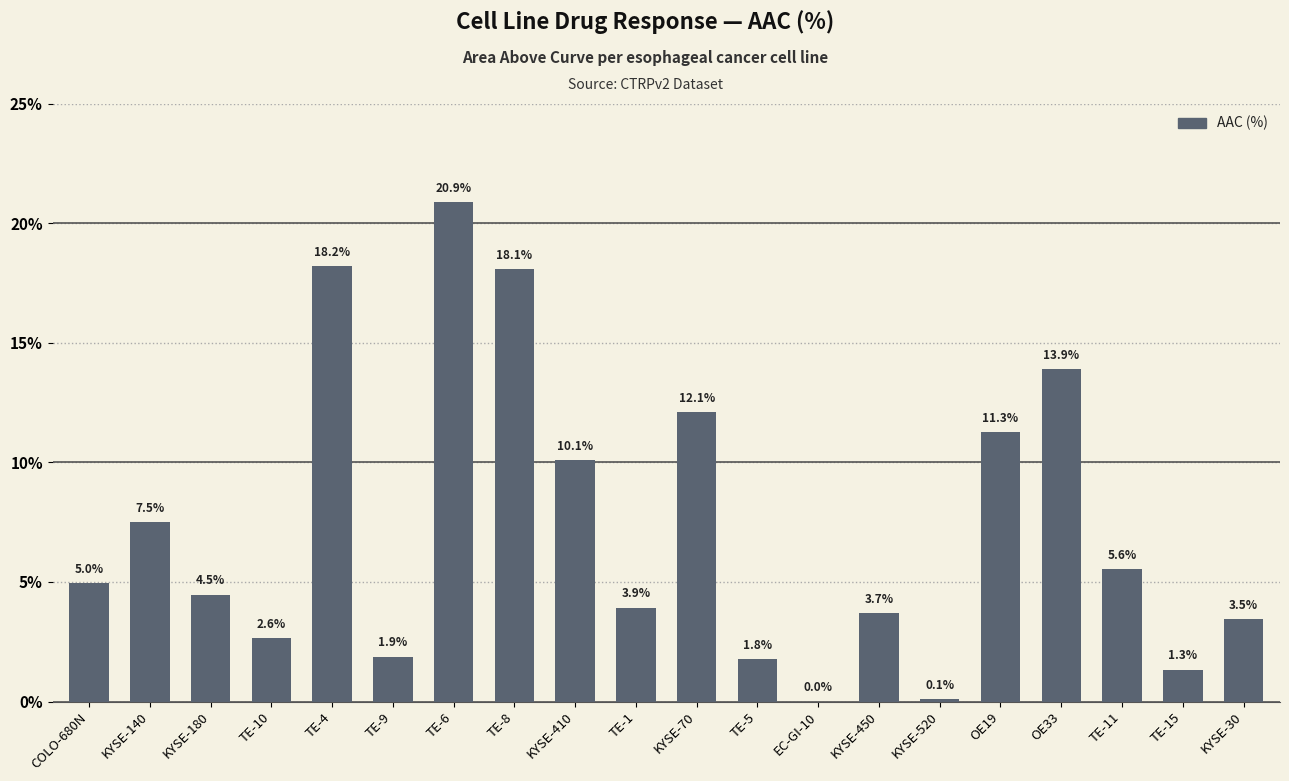

What is the ratio of the value at KYSE-450 to the value at KYSE-30?

1.1